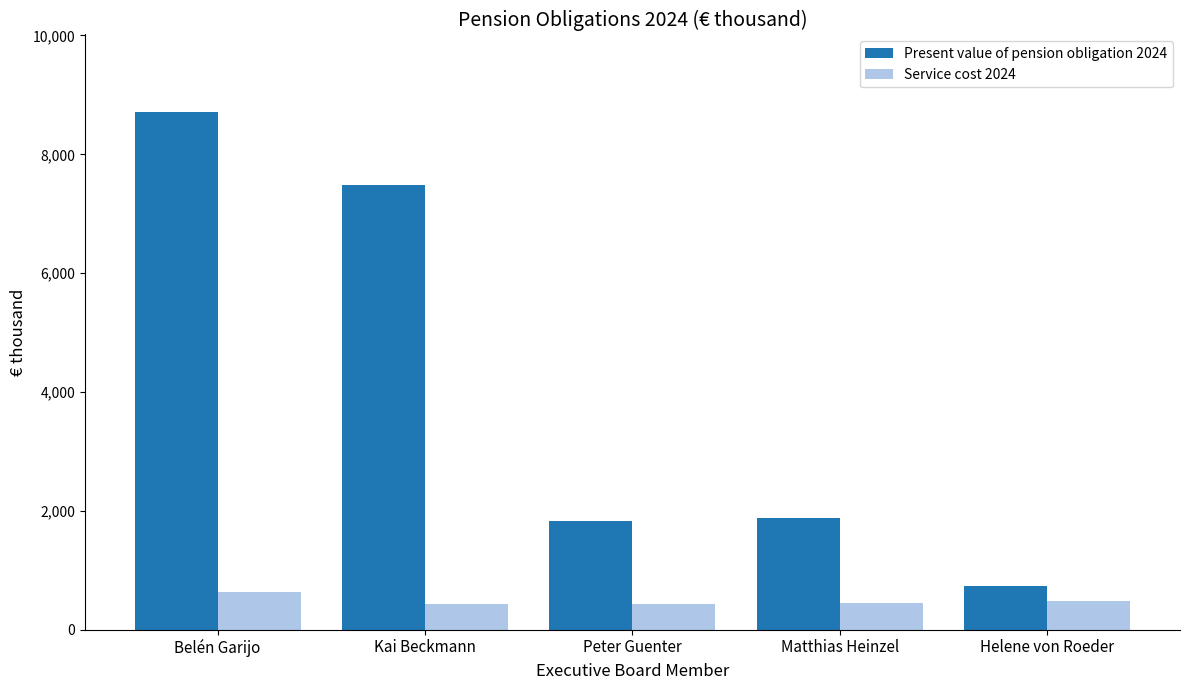

What is the difference between the highest and lowest values at Matthias Heinzel?

1436